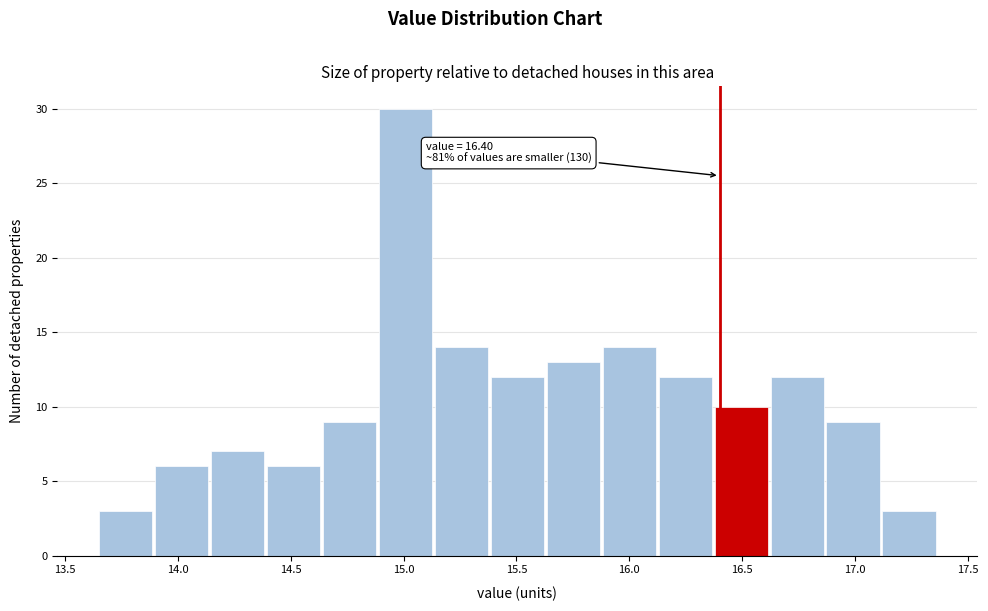

Which range on the x-axis has the tallest bar?

14.90 to 15.15